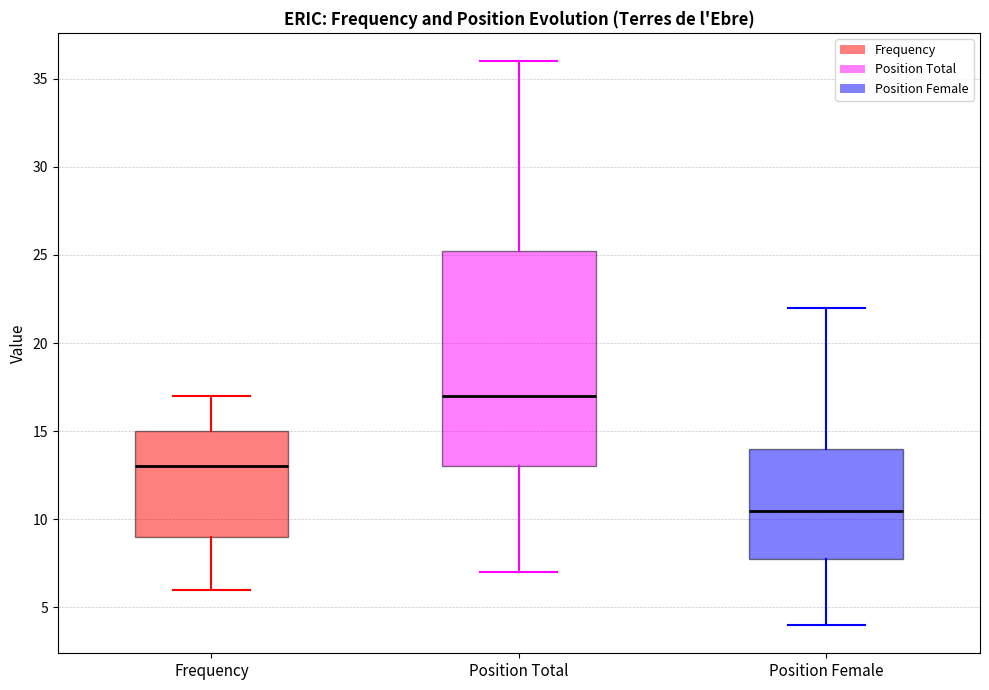

Which box has the highest median line?

Position Total